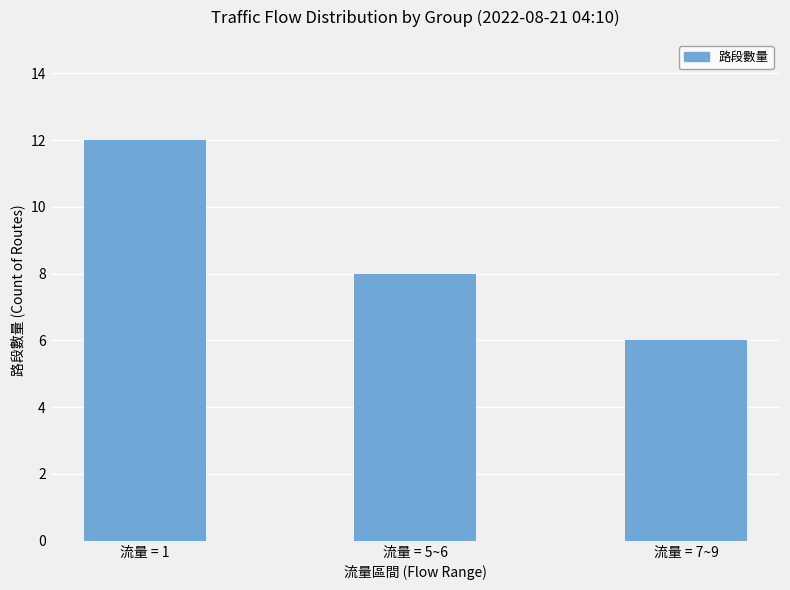

What is the value of the 3rd bar from the left?

6